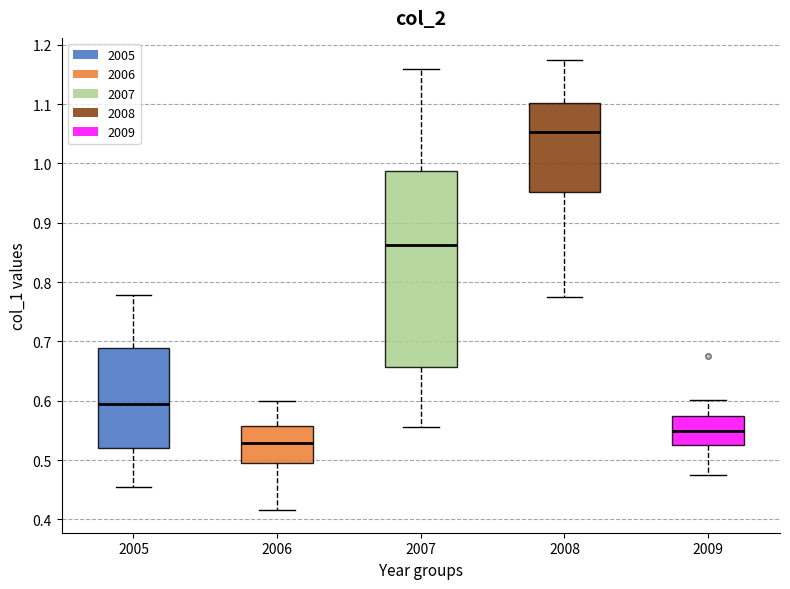

Reading left to right, transcribe this box plot: for each box, give where its median line is, the range the box spans, and where its two whiskers end, as read against the y-axis. The values are not printed on the chart, so give them approximately, as read against the axis.

2005: median 0.59, box 0.52 to 0.69, whiskers 0.46 to 0.78
2006: median 0.53, box 0.50 to 0.56, whiskers 0.42 to 0.60
2007: median 0.86, box 0.66 to 0.99, whiskers 0.56 to 1.16
2008: median 1.05, box 0.95 to 1.10, whiskers 0.77 to 1.17
2009: median 0.55, box 0.53 to 0.57, whiskers 0.48 to 0.60